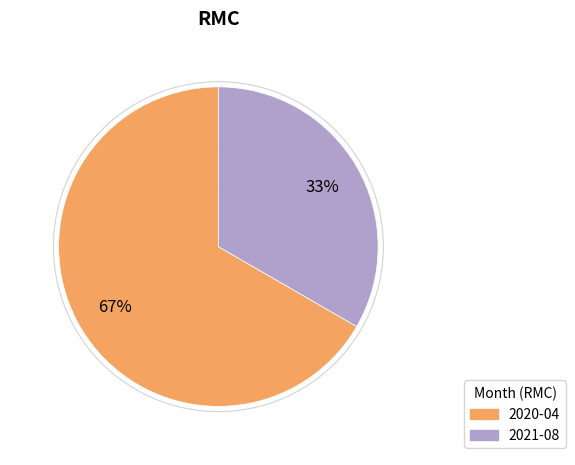

Is 2020-04 the majority of the pie?

Yes